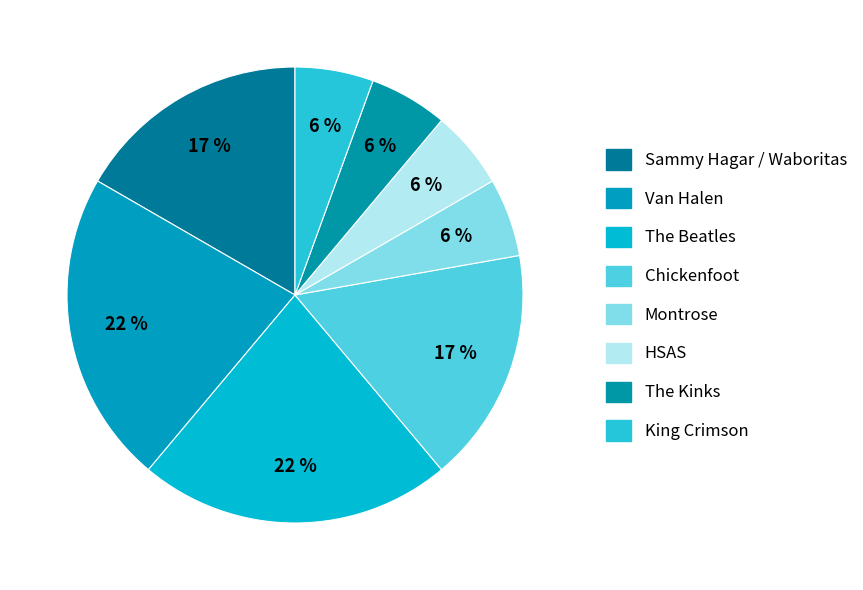

How many segments does this pie chart have?

8